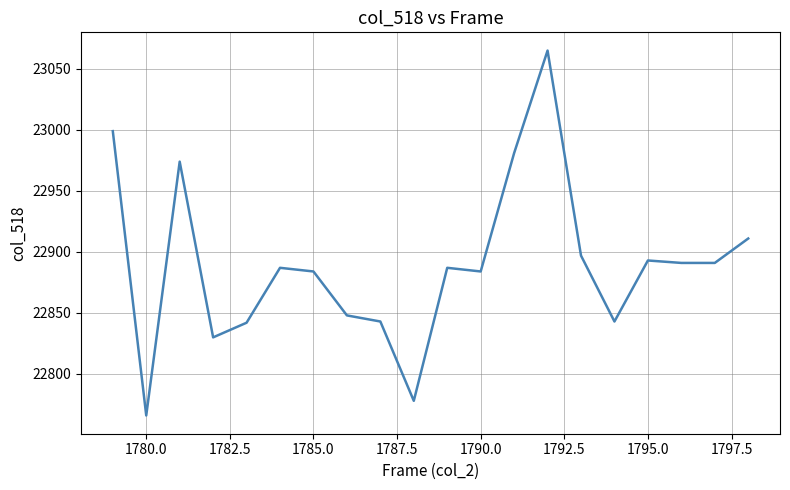

What is the minimum value shown in the chart?

22766